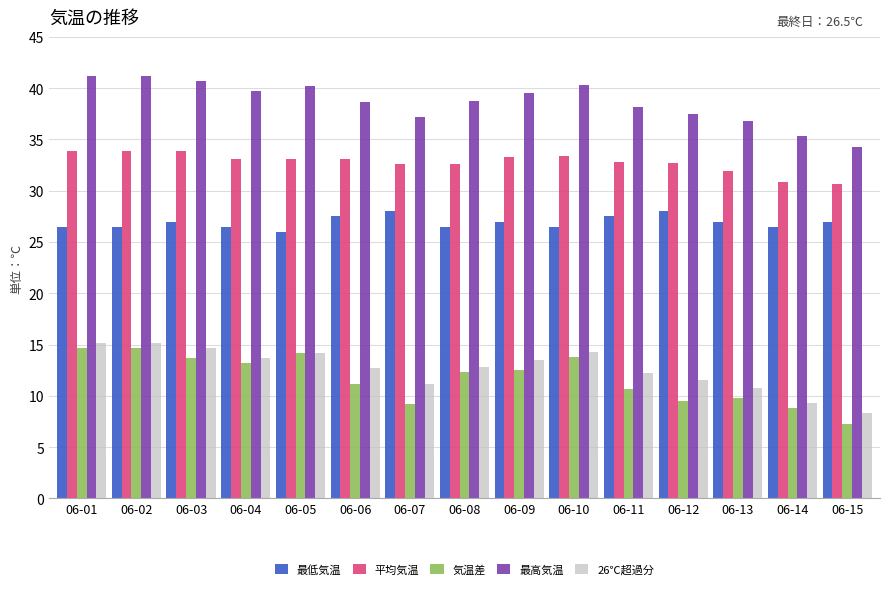

Which series has the largest total across all categories?

最高気温